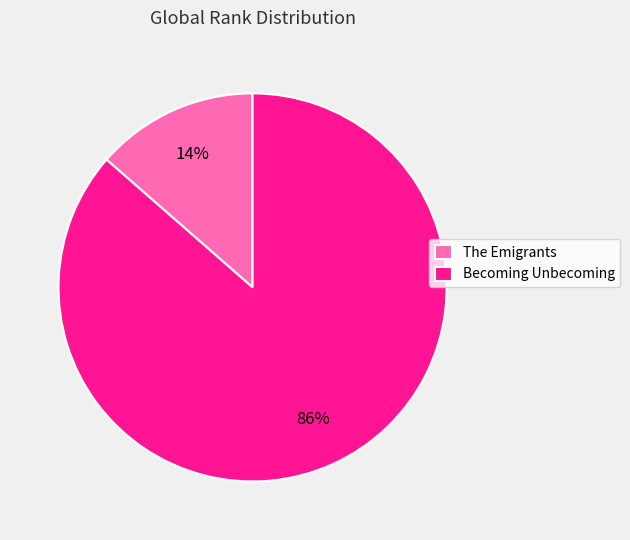

How many segments does this pie chart have?

2